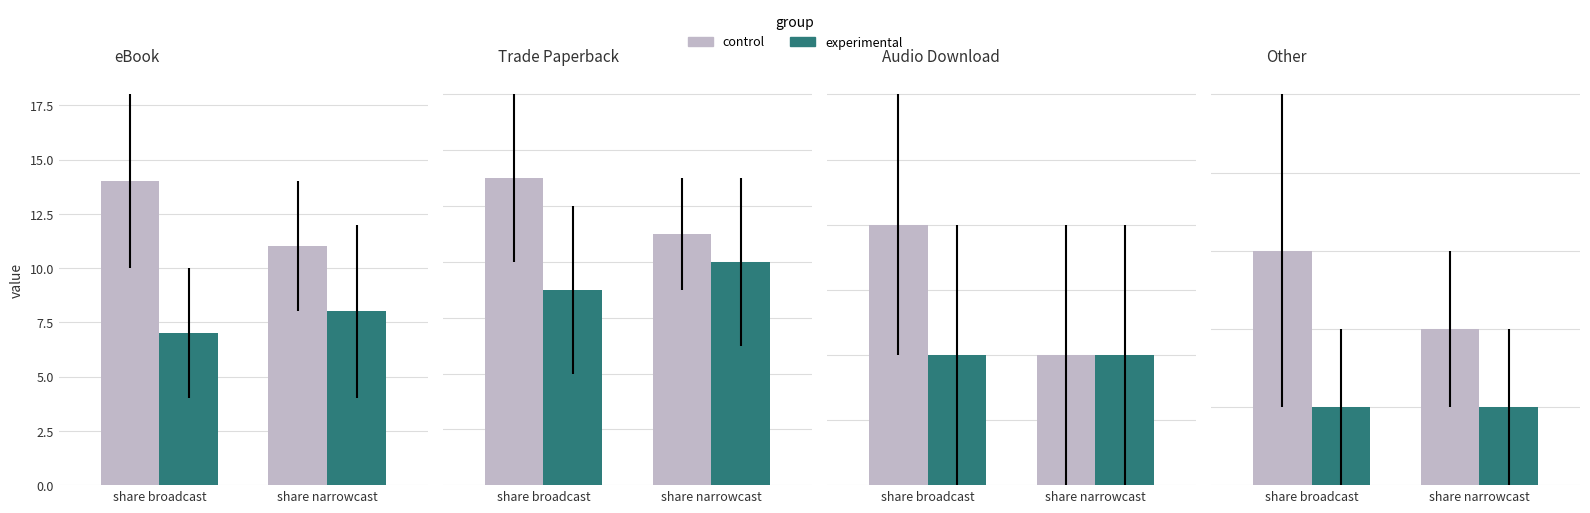

Rank the categories by experimental value from lowest to highest.

share broadcast, share narrowcast